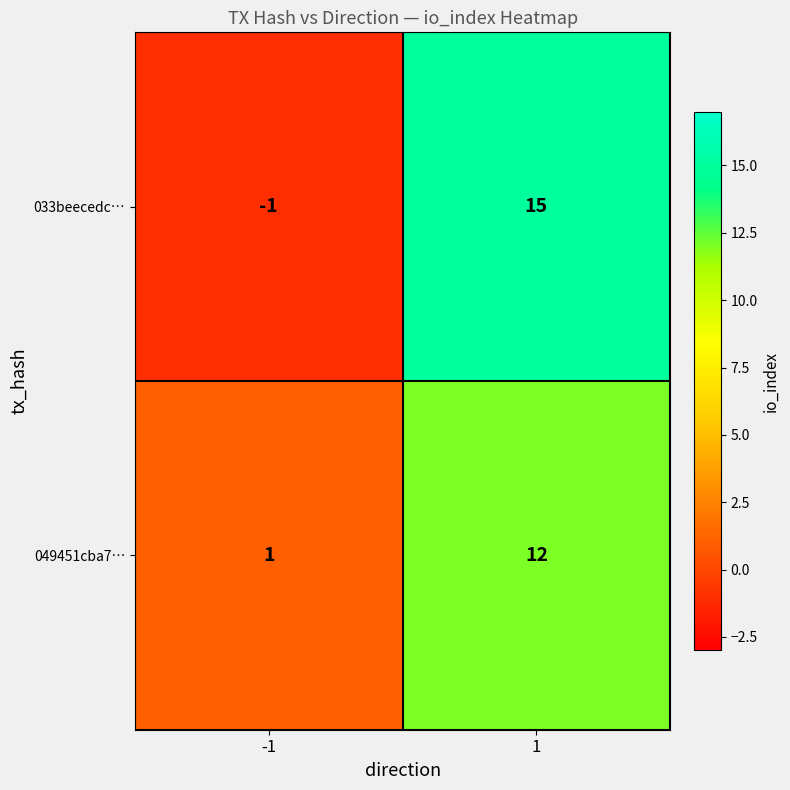

At which category is the sum across all series the highest?

1